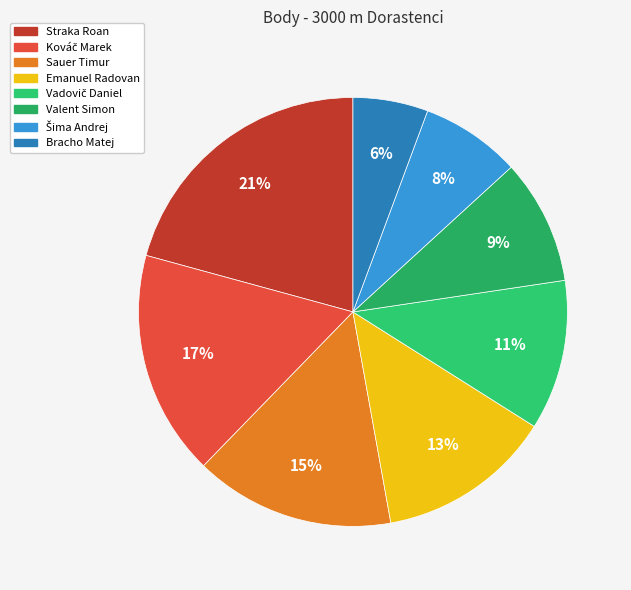

How many slices are in this pie chart?

8